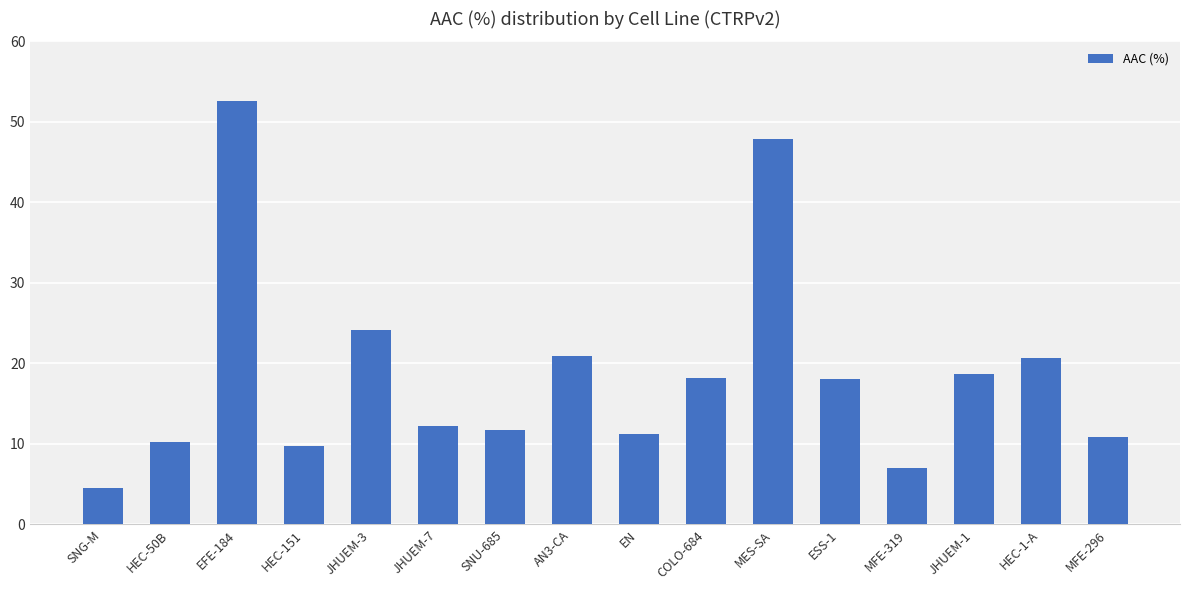

Are the bars horizontal?

No